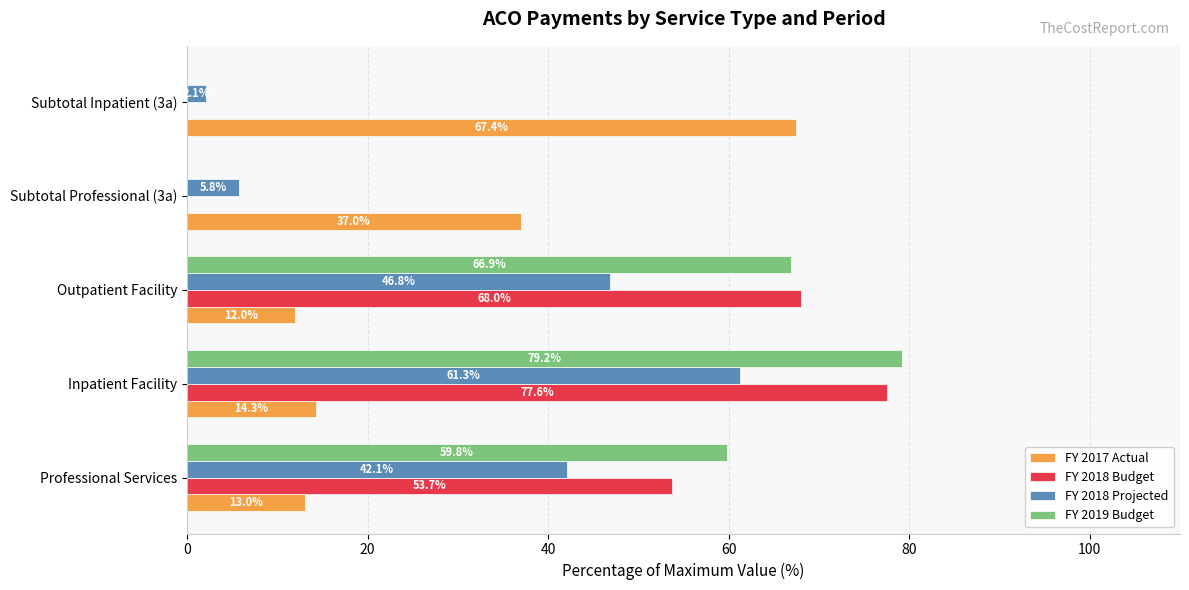

What is the sum of all FY 2019 Budget values?

205.9